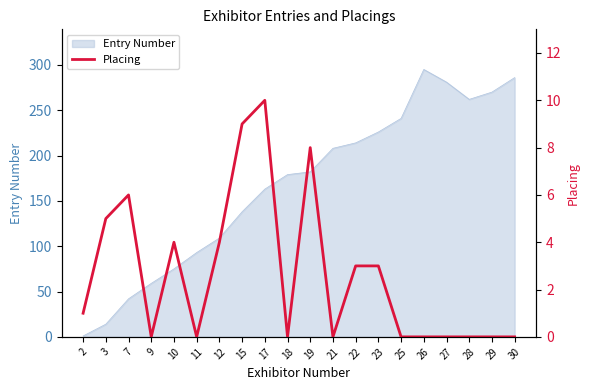

Where is the first local maximum?

7